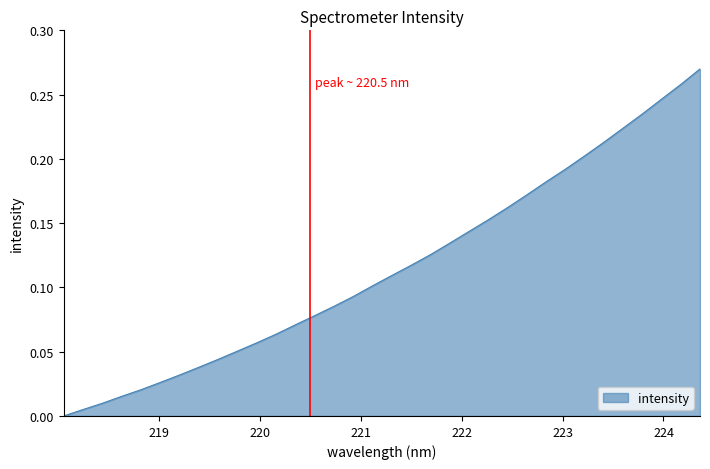

How many lines are shown in the chart?

1